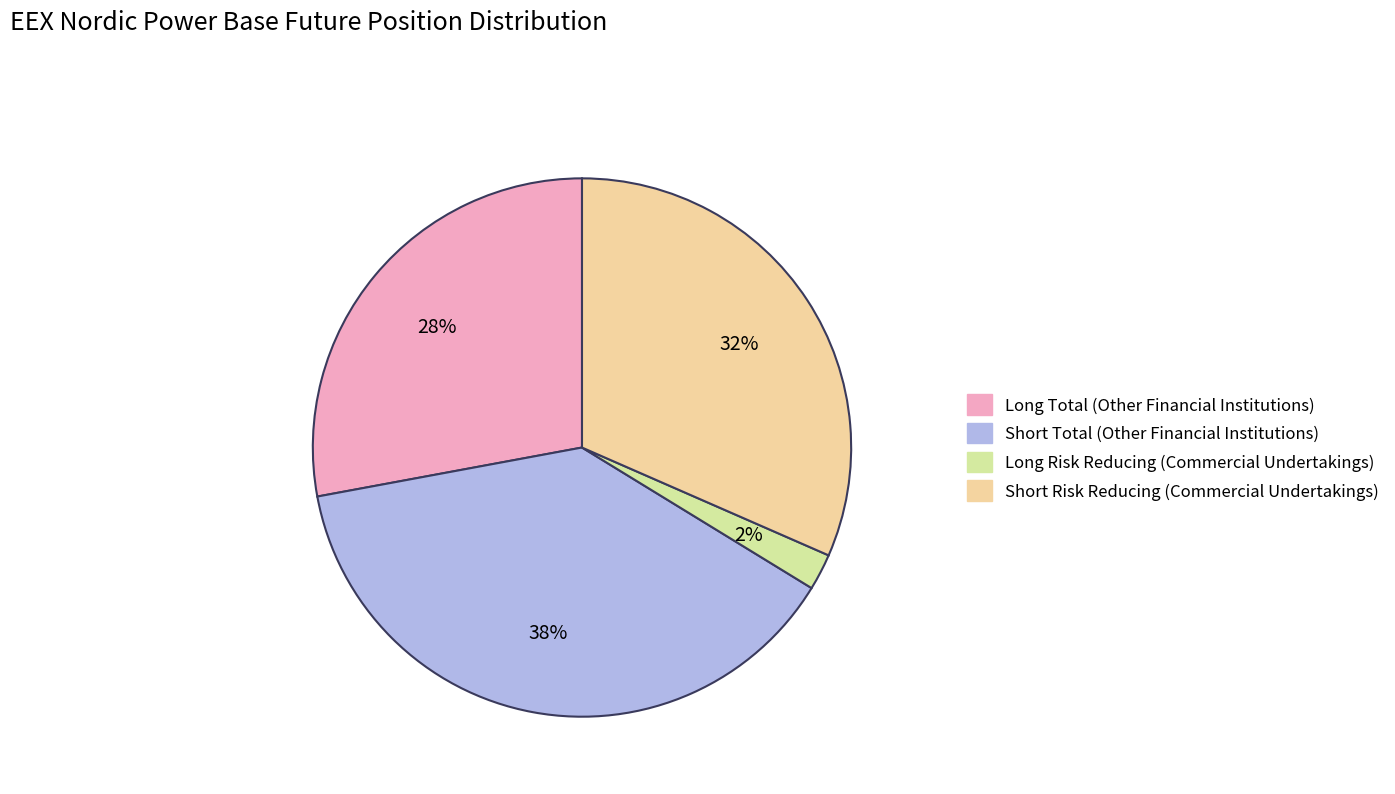

To the nearest percent, what is the difference between the Long Risk Reducing (Commercial Undertakings) and Long Total (Other Financial Institutions) slice percentages?

26%